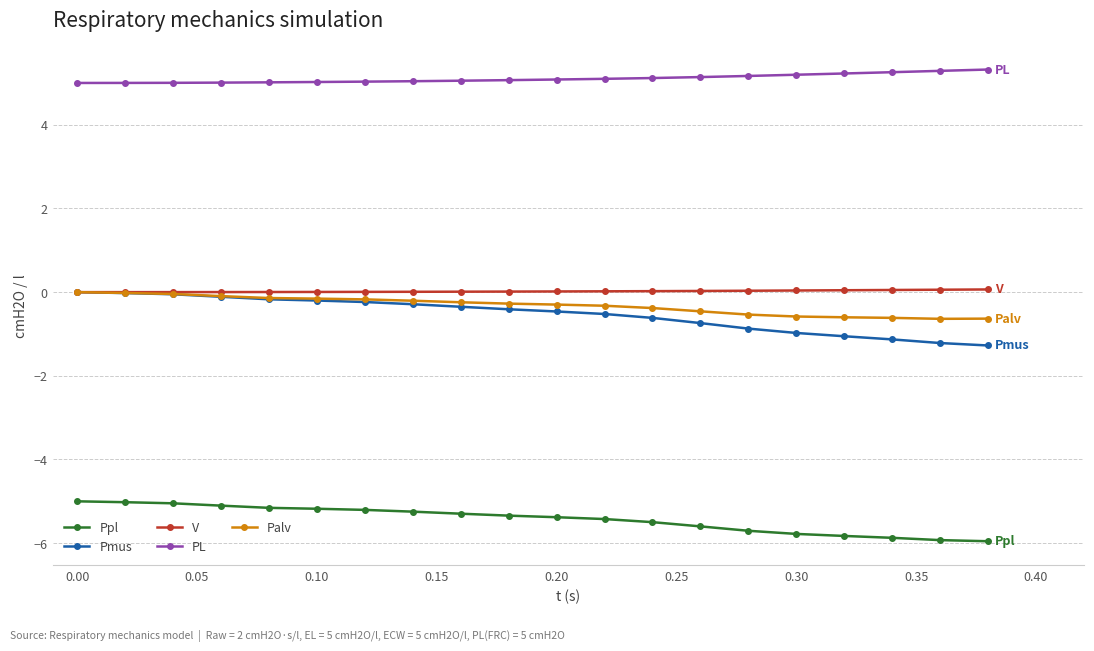

What is the minimum value for Palv?

-0.6